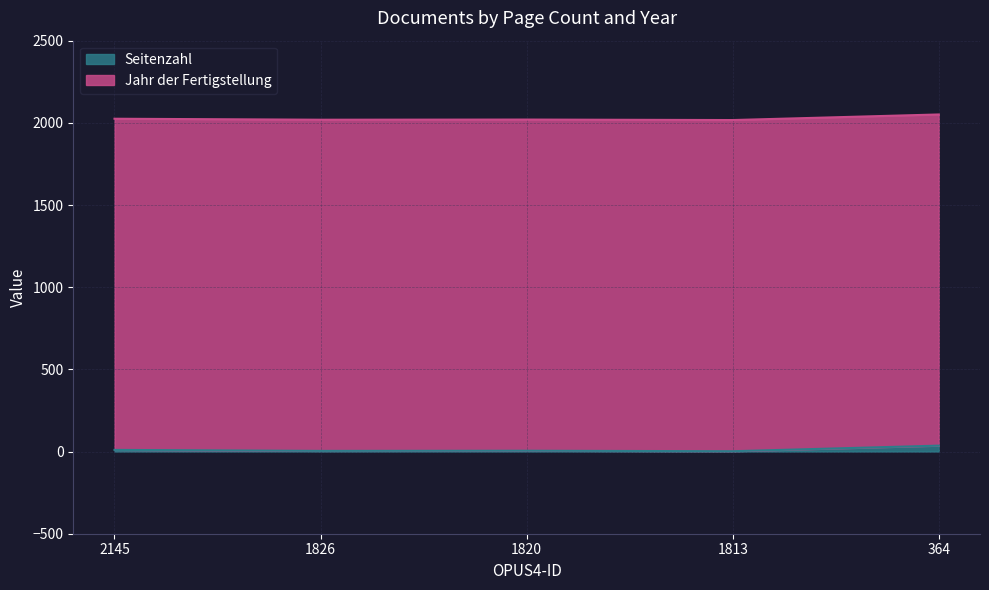

Does the chart have visible grid lines?

Yes